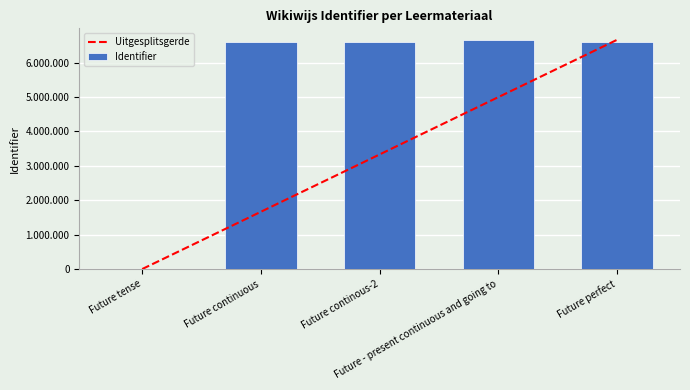

What is the approximate value of Identifier at Future perfect?

6600999.0